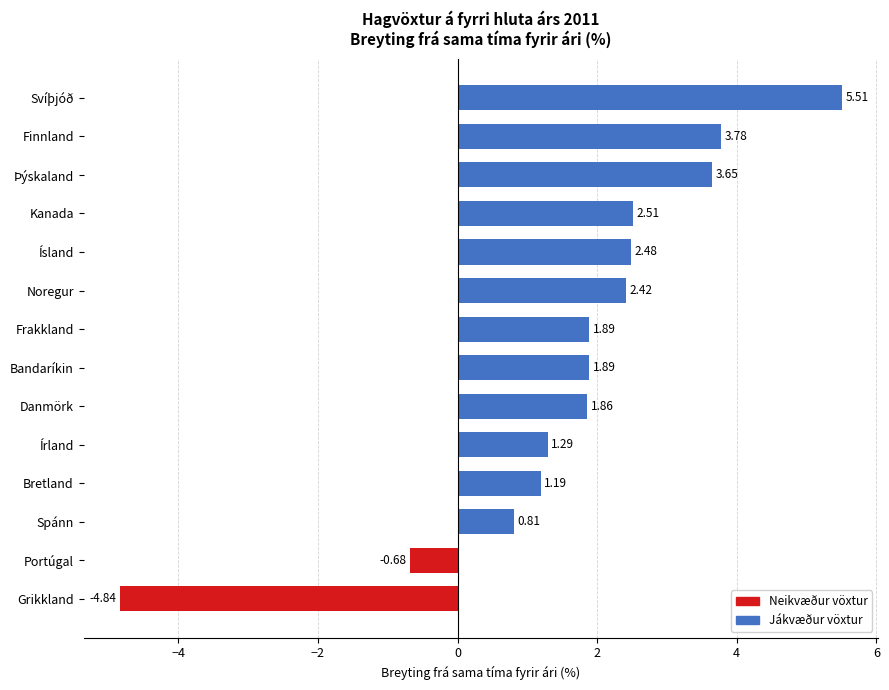

What is the change in value from Spánn to Írland?

+0.5